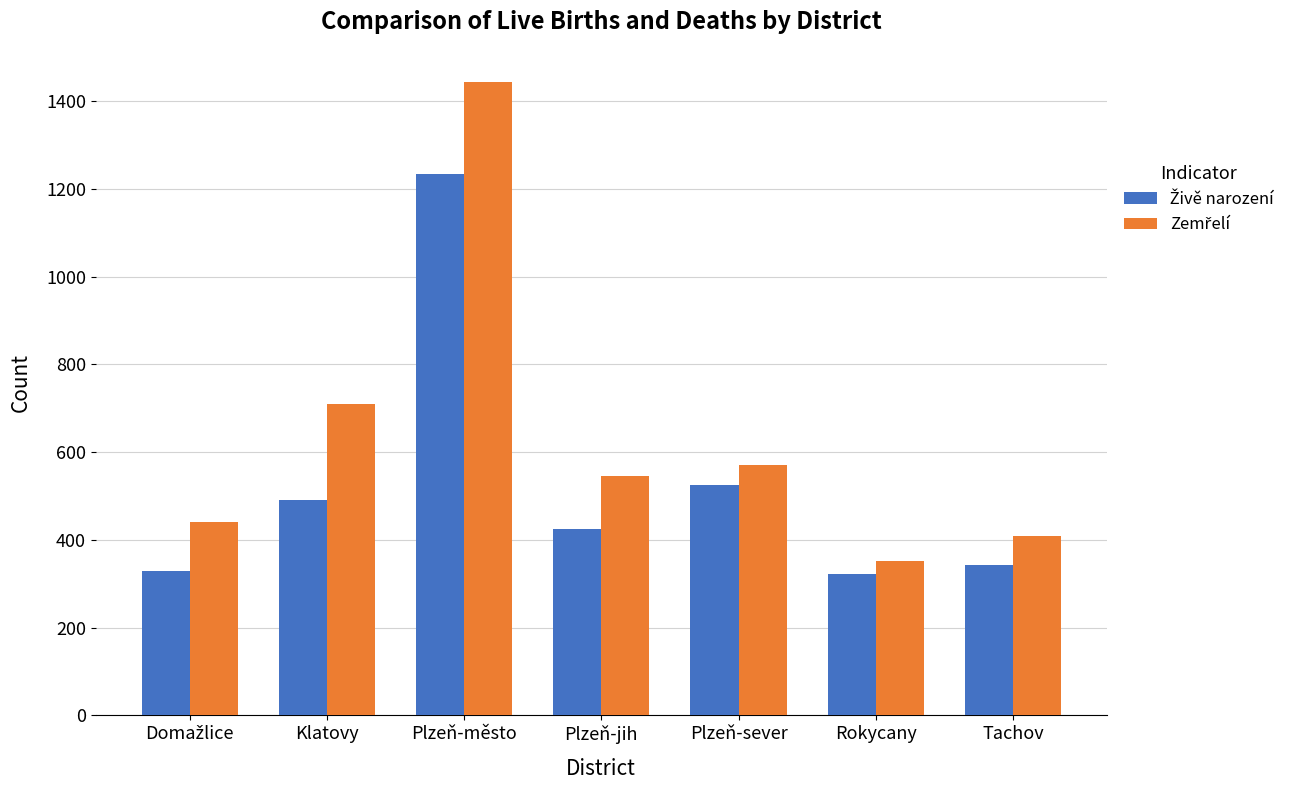

At which category is the sum across all series the highest?

Plzeň-město